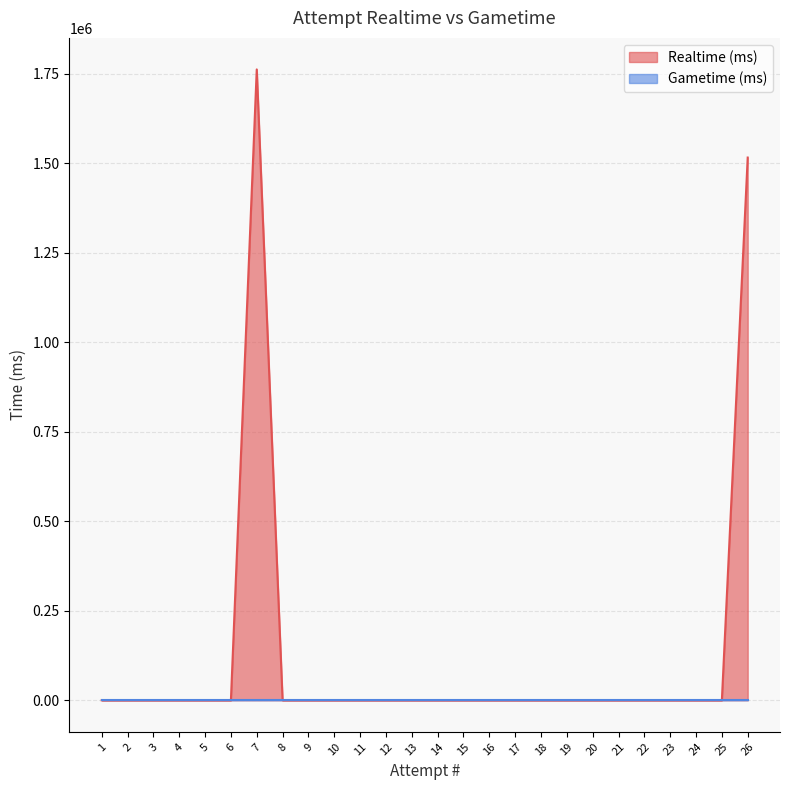

True or false: Gametime (ms) and Realtime (ms) intersect in this chart.

False